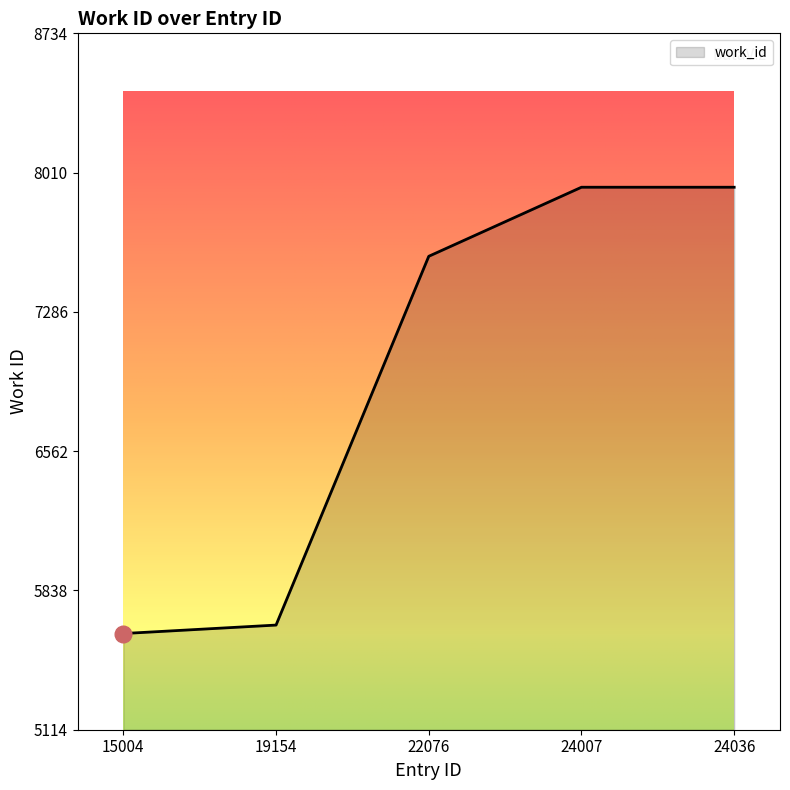

Is it true that the value at 15004 is 5614?

True